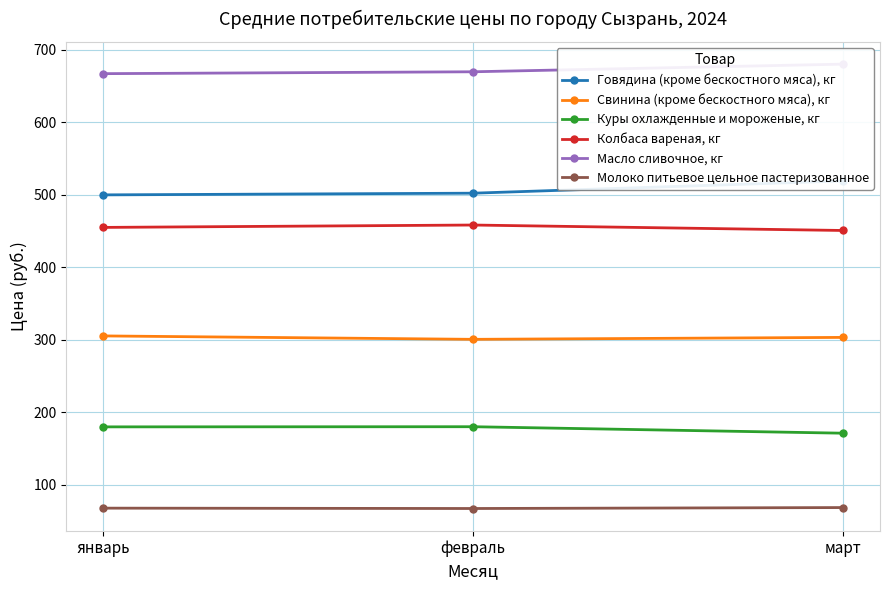

Rank the series by their maximum value, from lowest to highest.

Молоко питьевое цельное пастеризованное, Куры охлажденные и мороженые, кг, Свинина (кроме бескостного мяса), кг, Колбаса вареная, кг, Говядина (кроме бескостного мяса), кг, Масло сливочное, кг